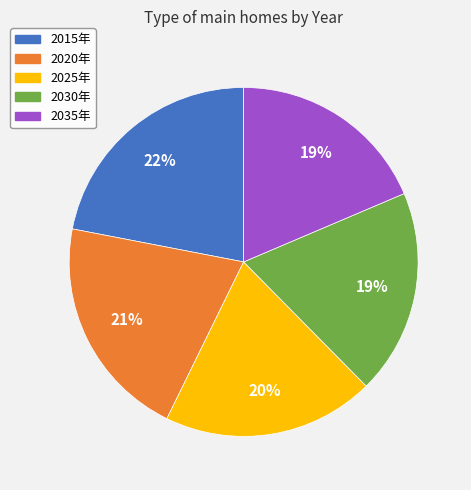

Is it true that 2035年 is 19% of the pie?

True